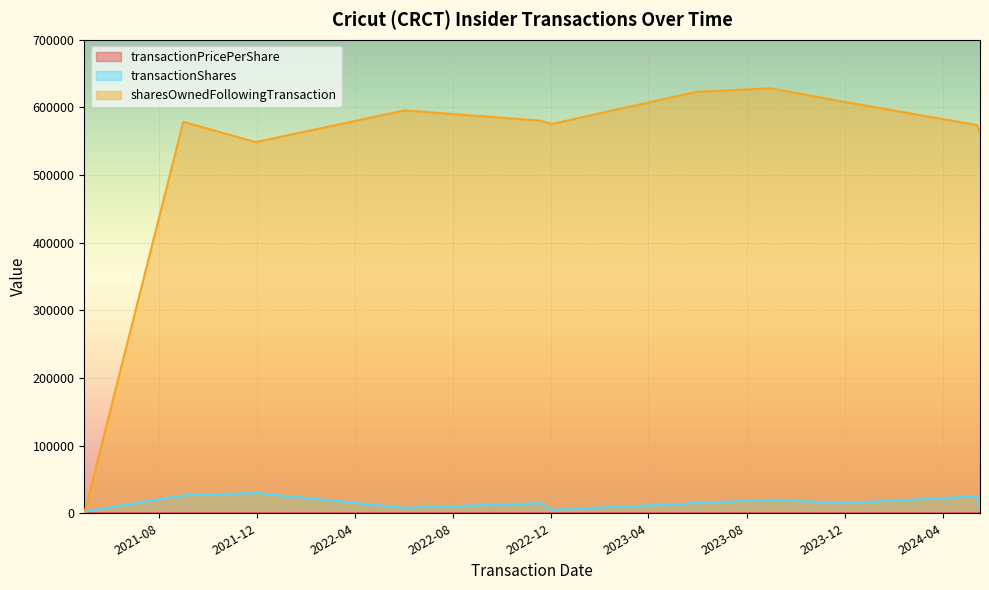

The value of sharesOwnedFollowingTransaction at 2022-11-17 is 580491.0. True or false?

True